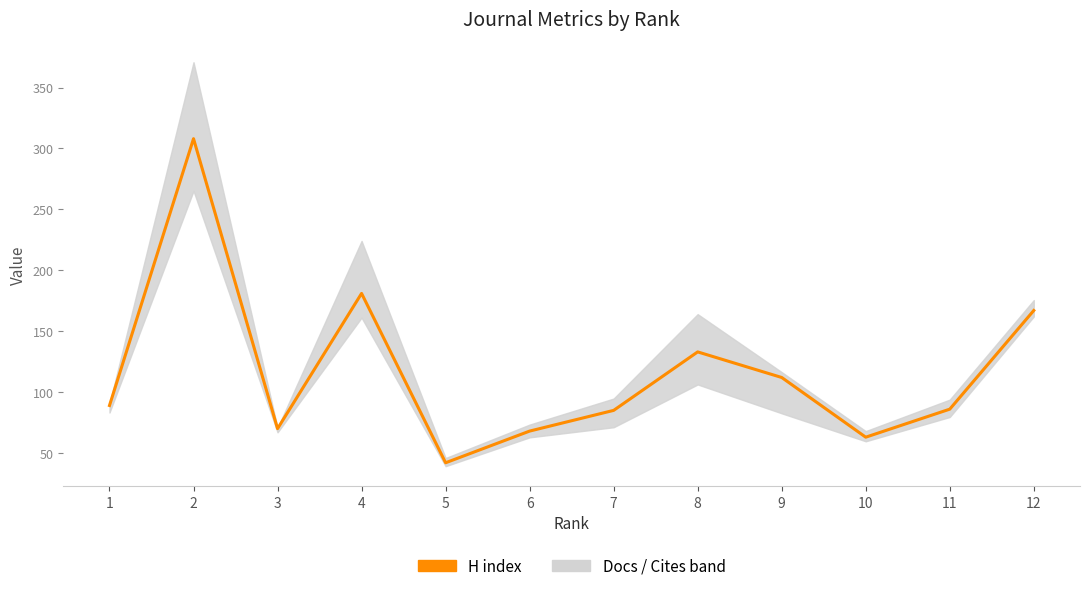

Reading right to left, transcribe all the data shown in this chart.

167	86	63	112	133	85	68	42	181	70	308	89